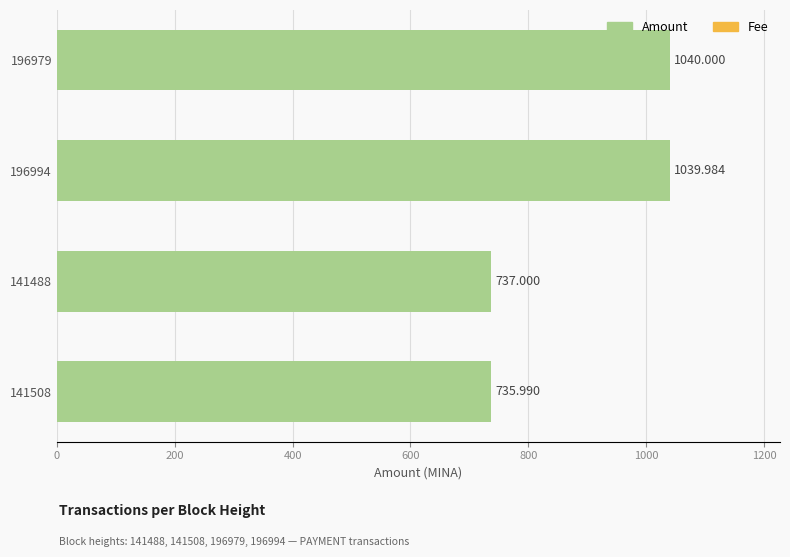

Are the bars grouped side by side (vs. stacked)?

Yes